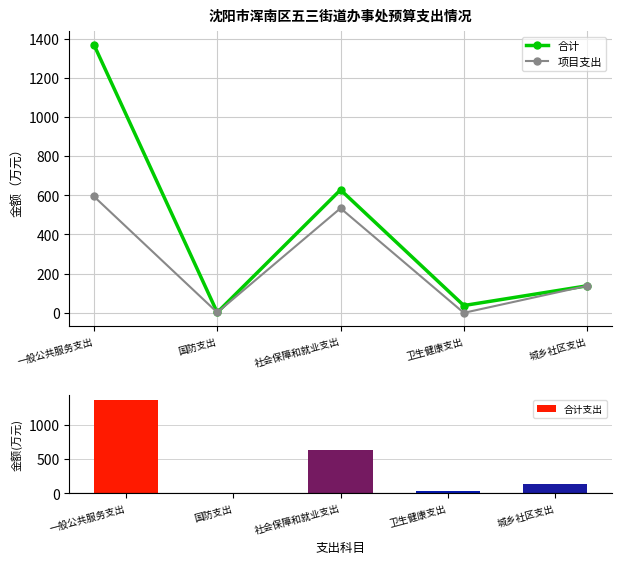

Which series has the widest spread of values?

合计